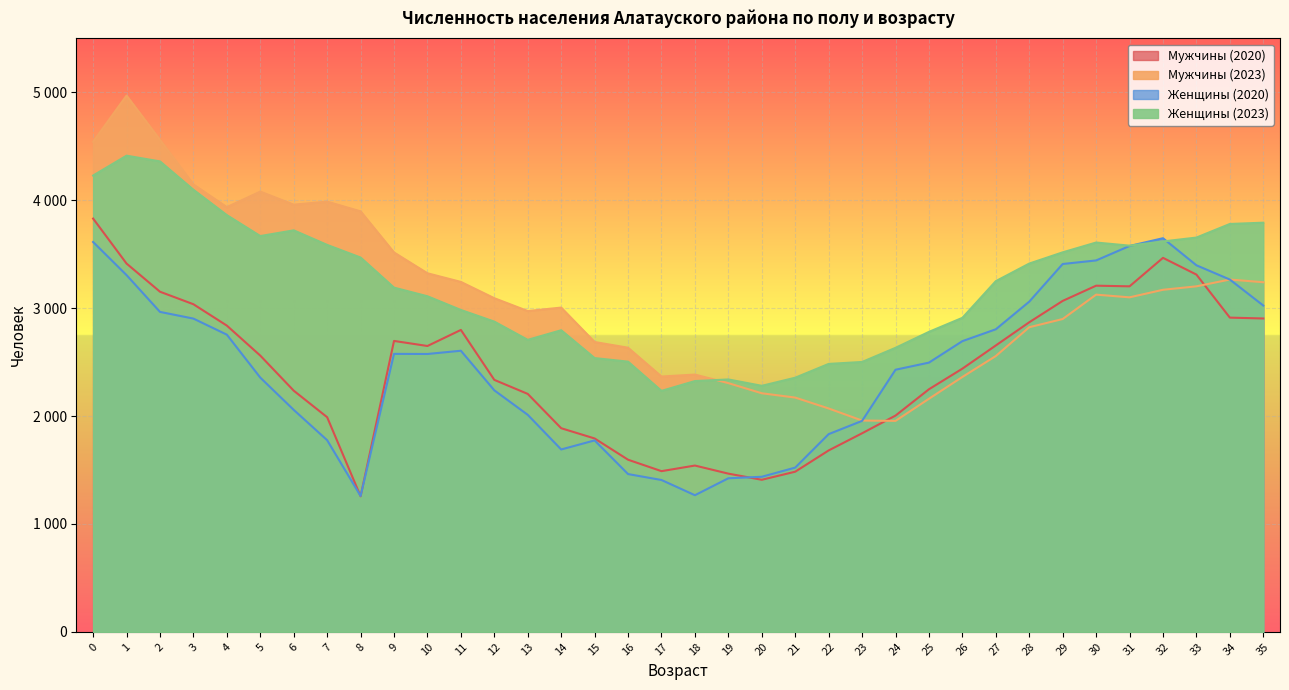

What is the value of the Мужчины (2020) point at the 25th from the left?

2004